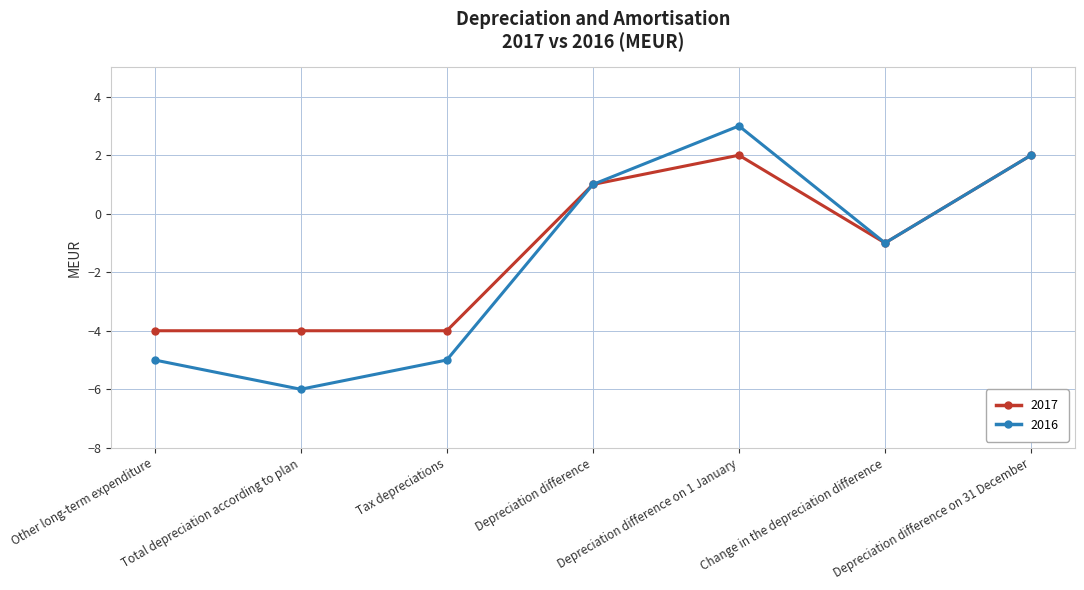

Rank the series at Total depreciation according to plan from highest to lowest value.

2017, 2016